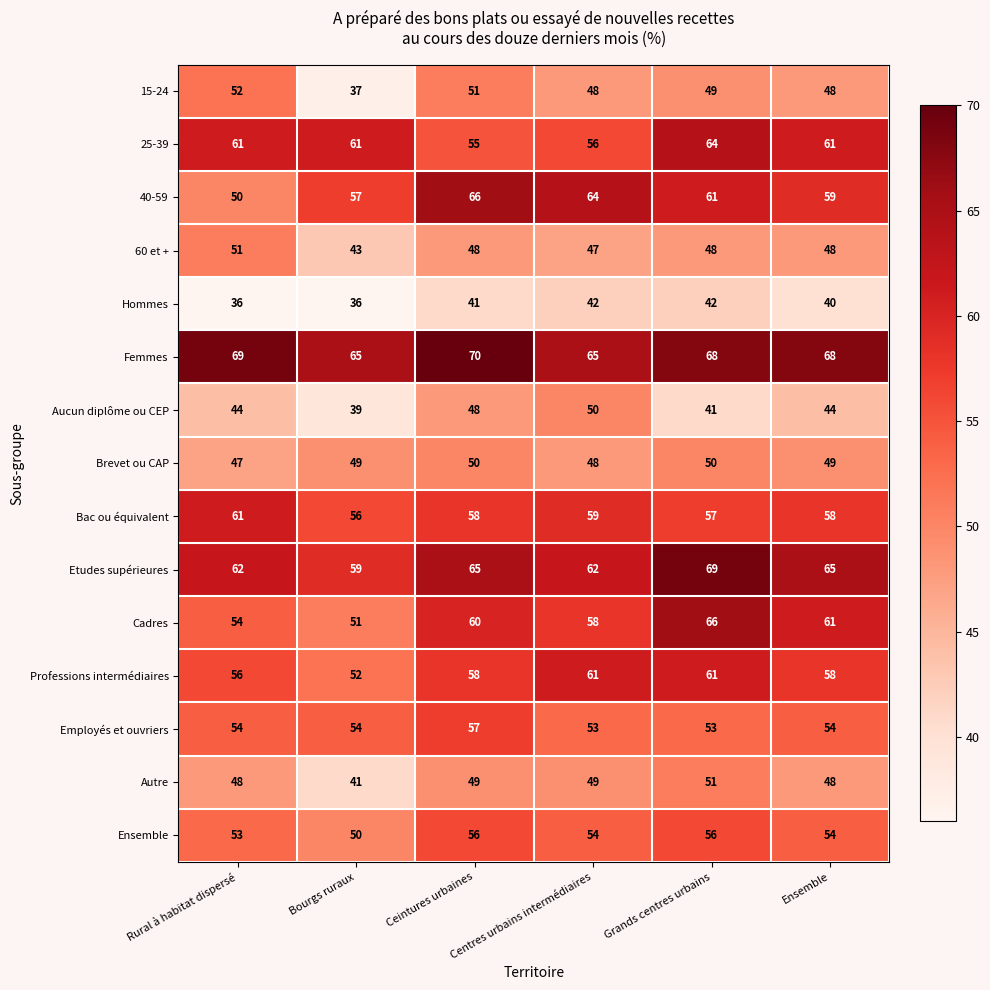

Count the Aucun diplôme ou CEP values in the range 41 to 48.

4